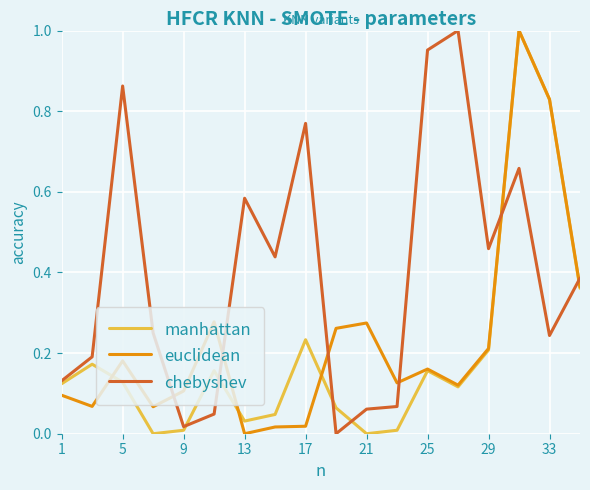

After their last crossing, which series has the higher values: euclidean or chebyshev?

chebyshev